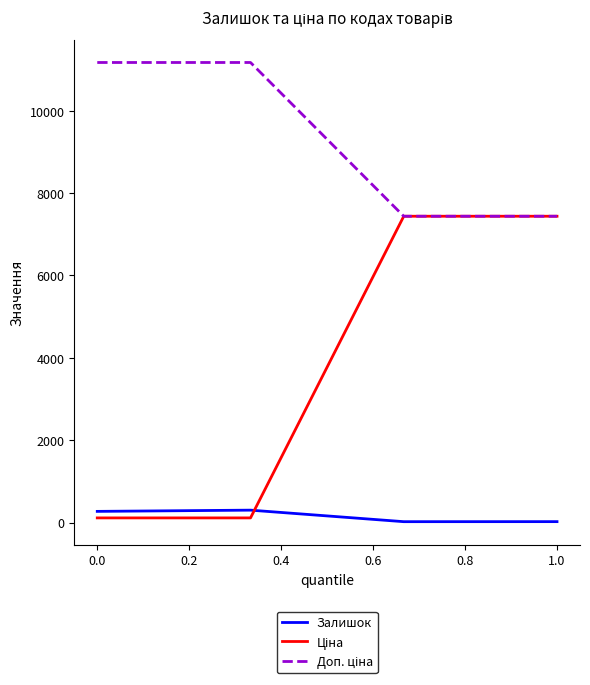

What is the maximum value shown in the chart?

11169.0